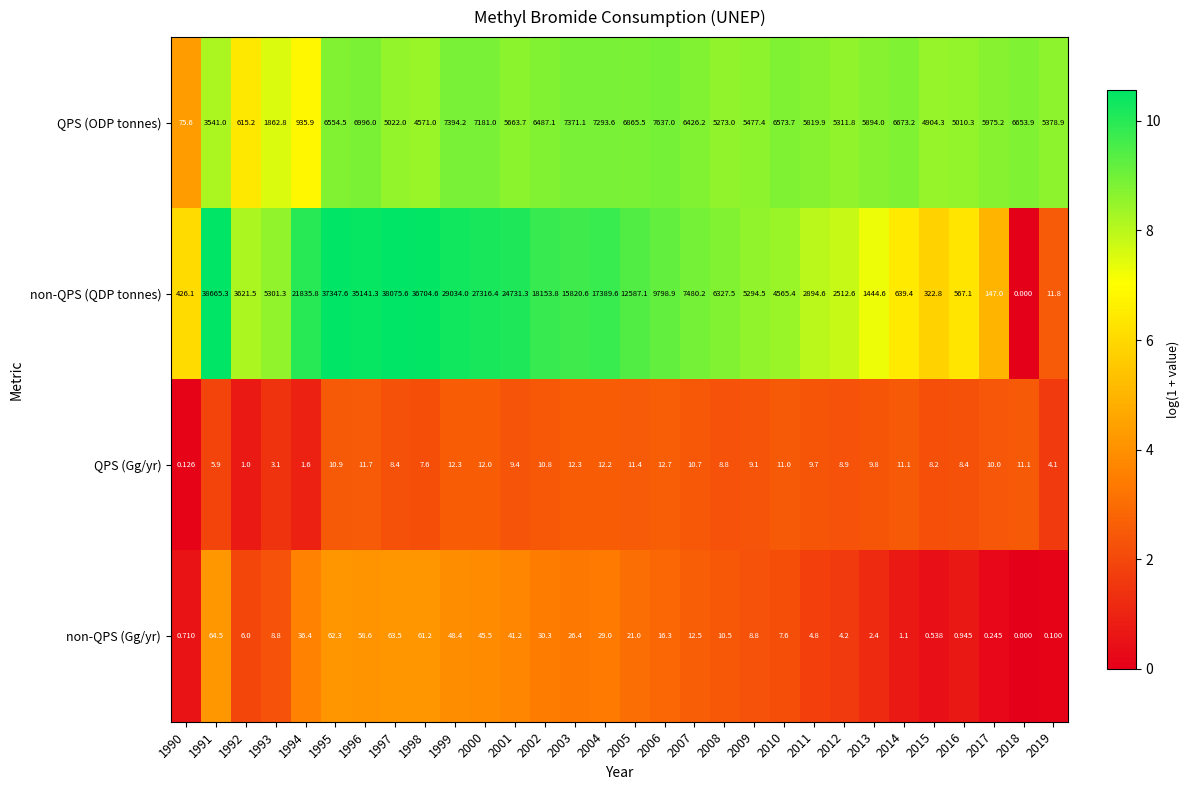

Which series has the largest range (max minus min)?

non-QPS (QDP tonnes)